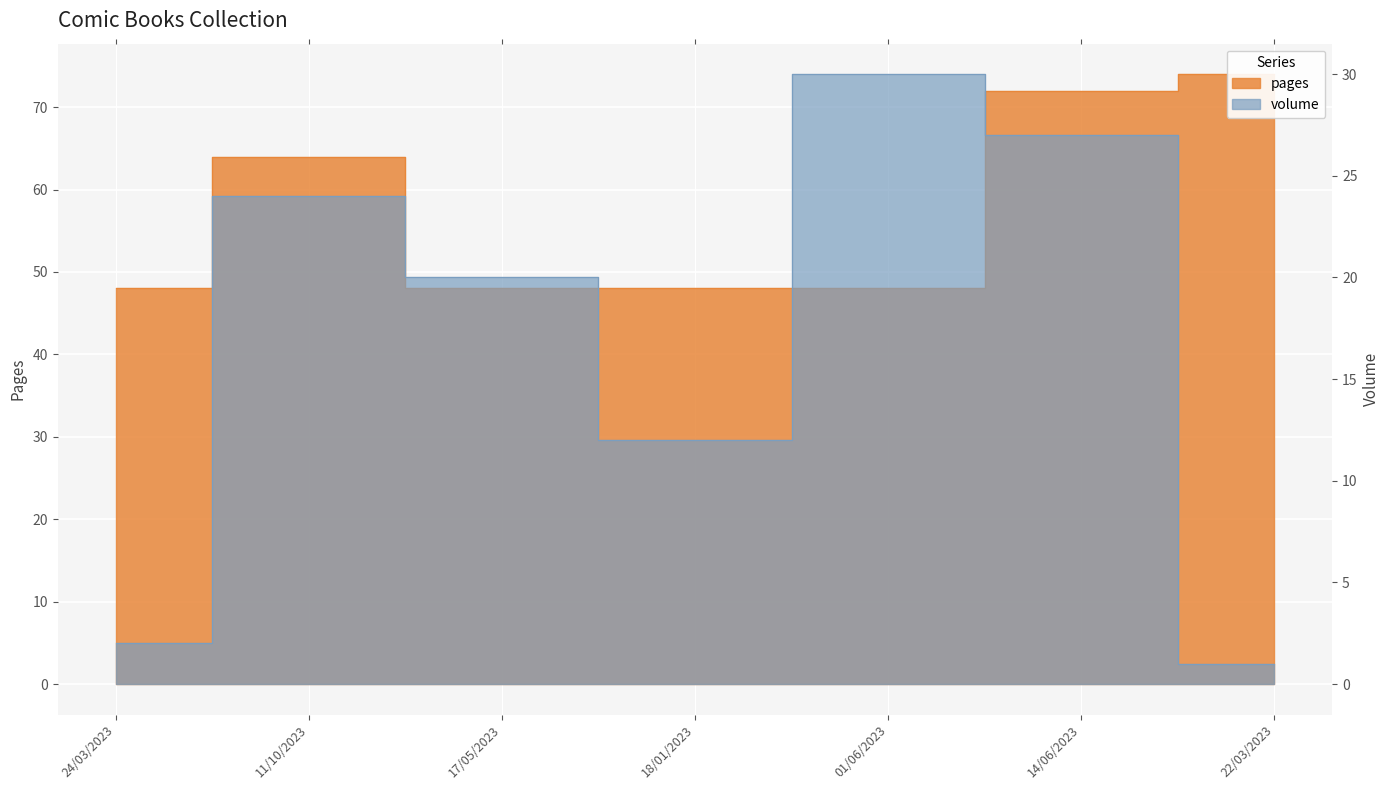

True or false: volume has more than 0 points higher than both neighbors.

True